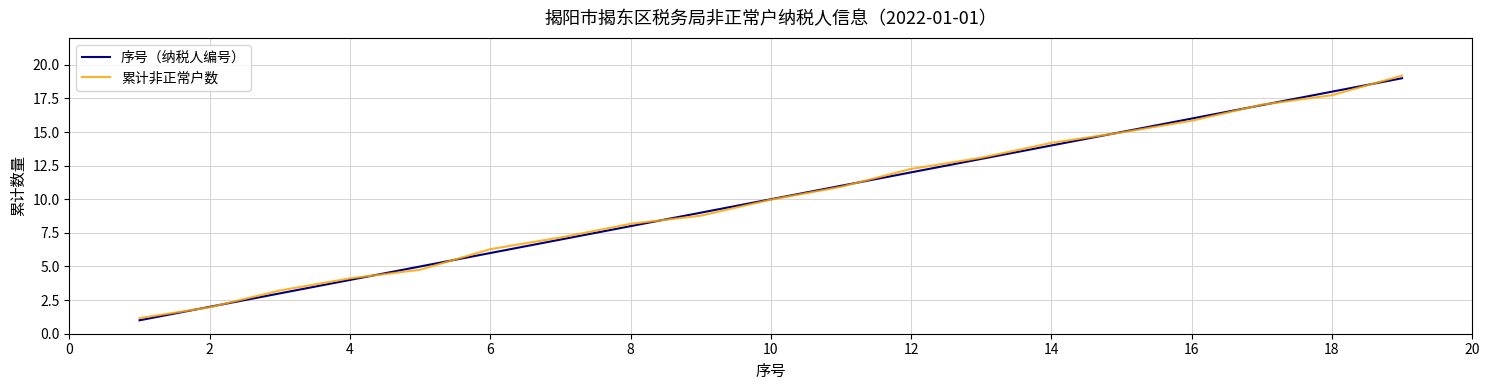

Reading right to left, list all the values displayed in this chart.

序号（纳税人编号）: 19.0	18.0	17.0	16.0	15.0	14.0	13.0	12.0	11.0	10.0	9.0	8.0	7.0	6.0	5.0	4.0	3.0	2.0	1.0
累计非正常户数: 19.2	17.7	17.0	15.8	15.0	14.2	13.1	12.3	10.9	10.0	8.8	8.2	7.2	6.3	4.8	4.1	3.2	2.0	1.2